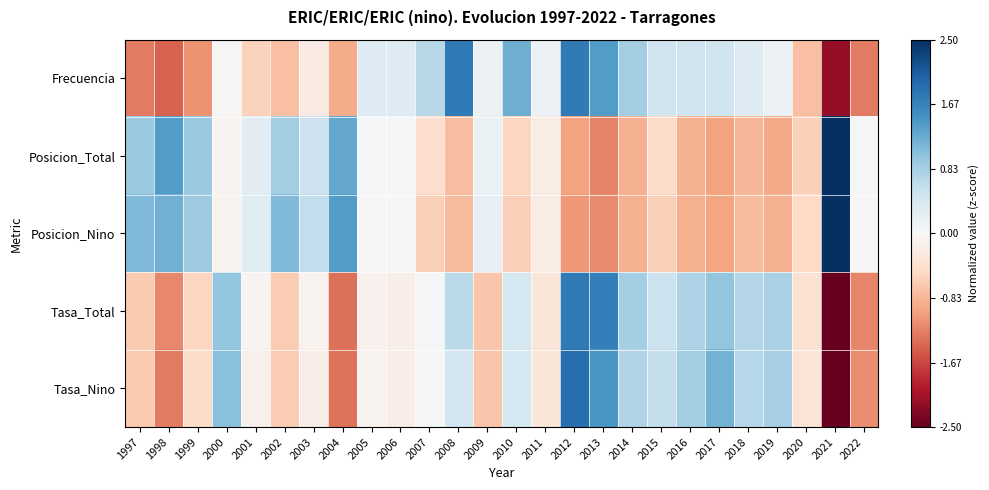

At 2019, list the series in order from smallest to largest.

Posicion_Total, Posicion_Nino, Frecuencia, Tasa_Total, Tasa_Nino